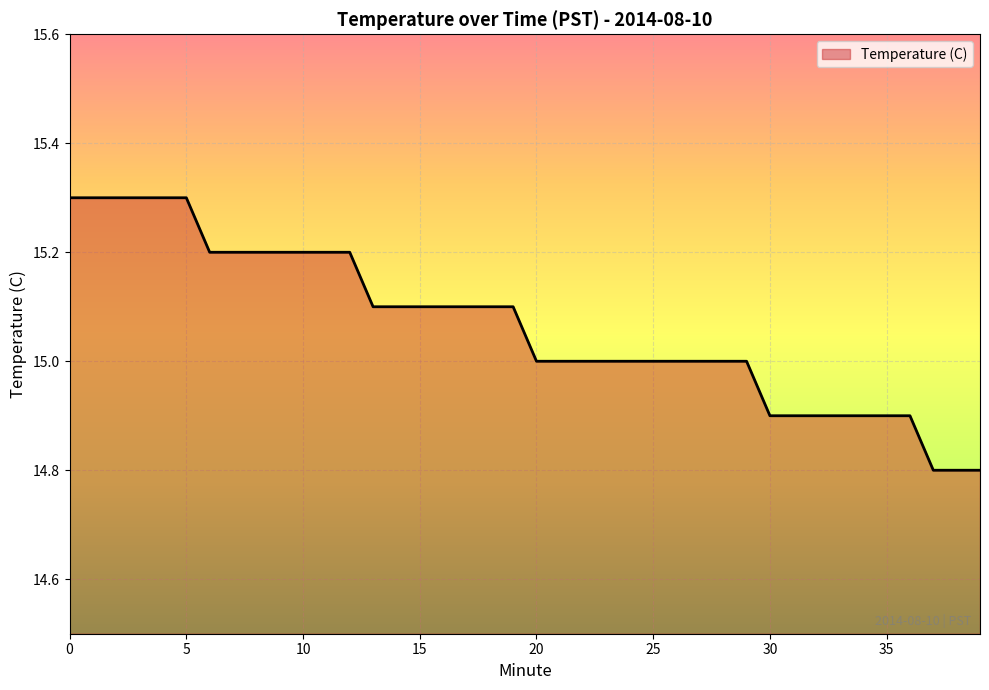

What is the minimum value shown in the chart?

14.8